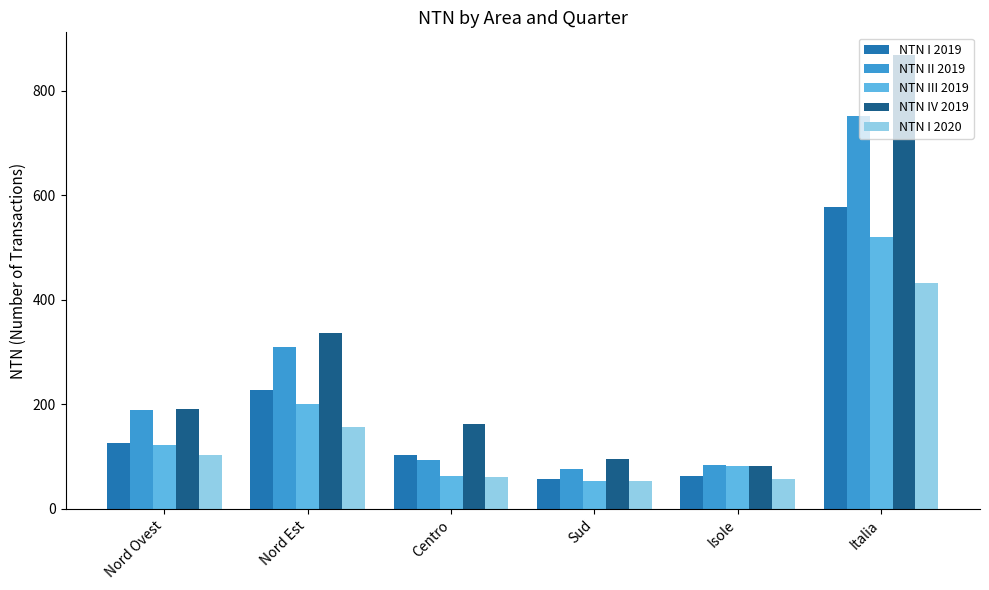

At which category is the sum across all series the highest?

Italia